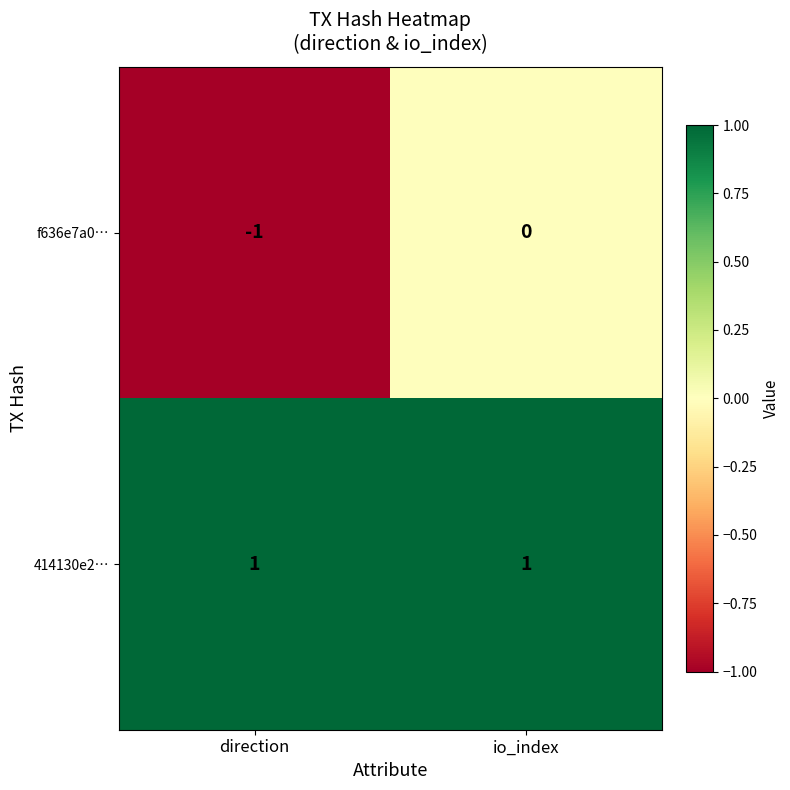

Which series has the largest range (max minus min)?

f636e7a0…